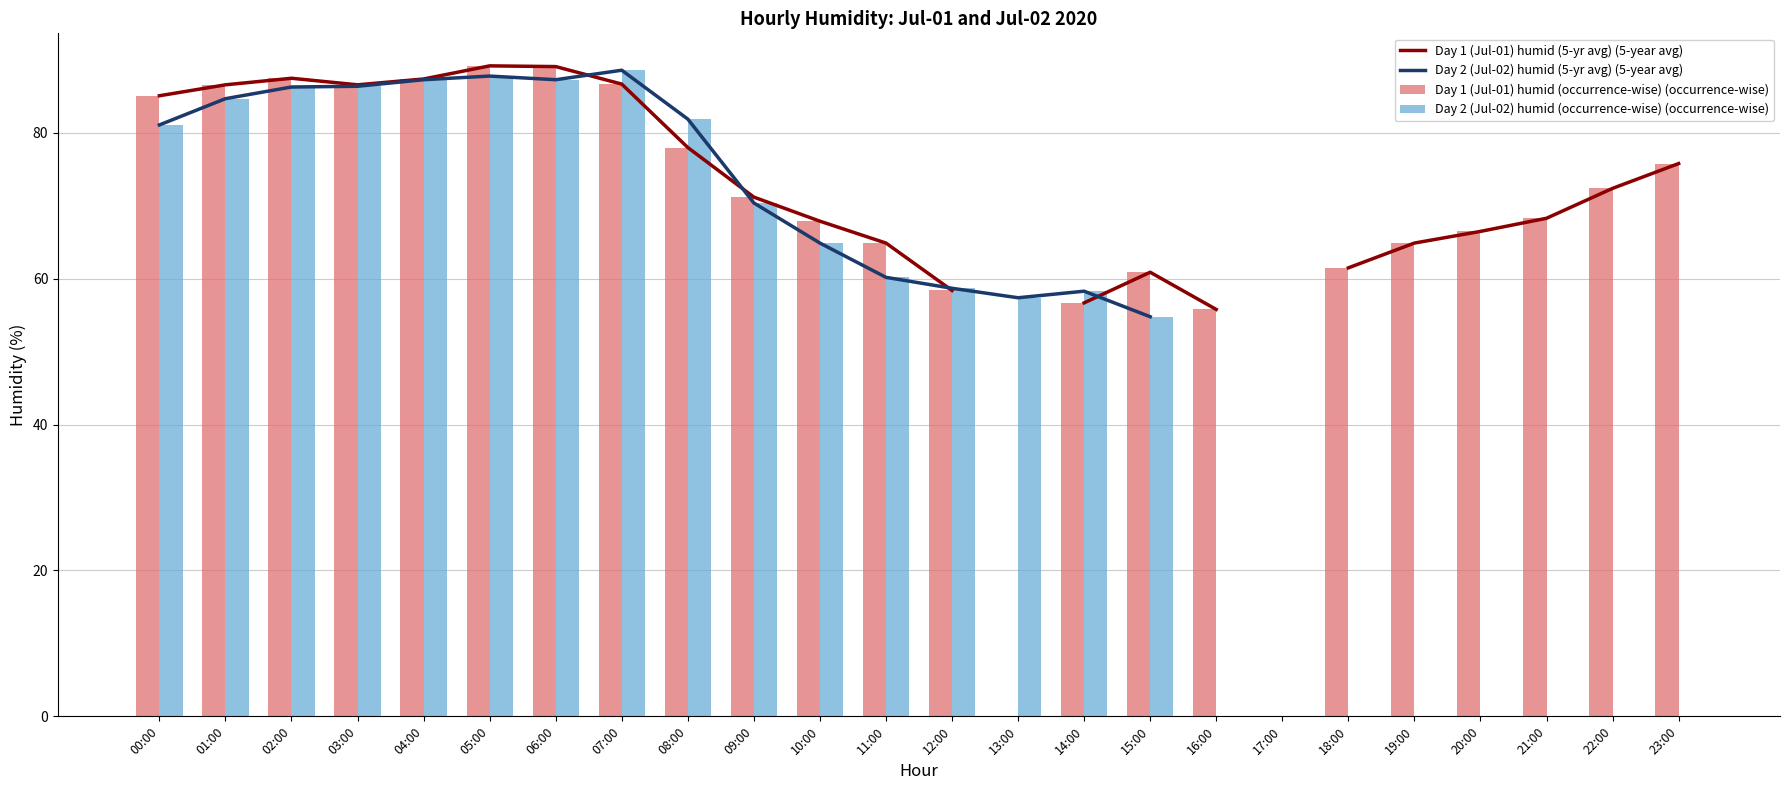

What is the difference between the Day 1 (Jul-01) humid (occurrence-wise) (occurrence-wise) values at 20:00 and 19:00?

1.6